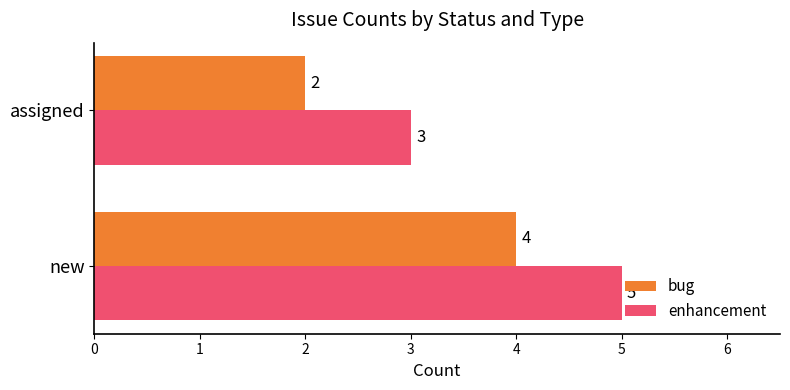

At which category is the sum across all series the highest?

new